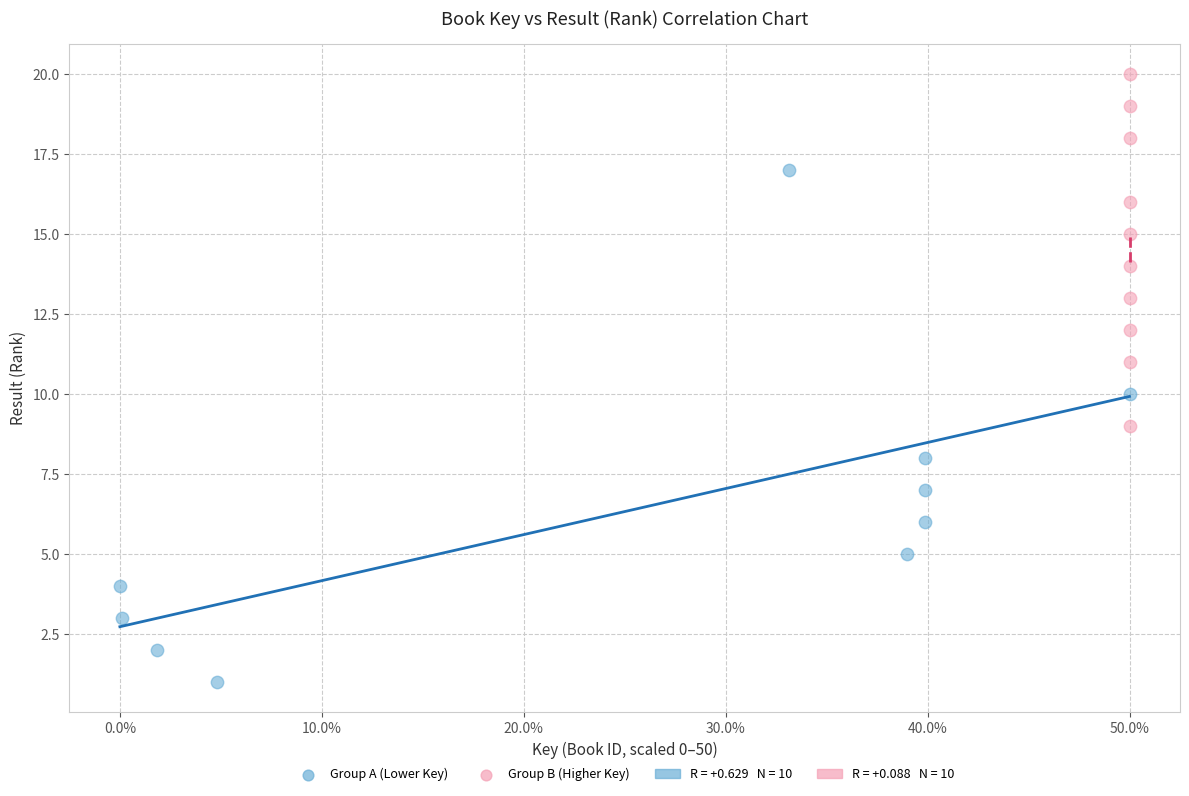

Which series has the largest Y range (max minus min)?

Group A (Lower Key)